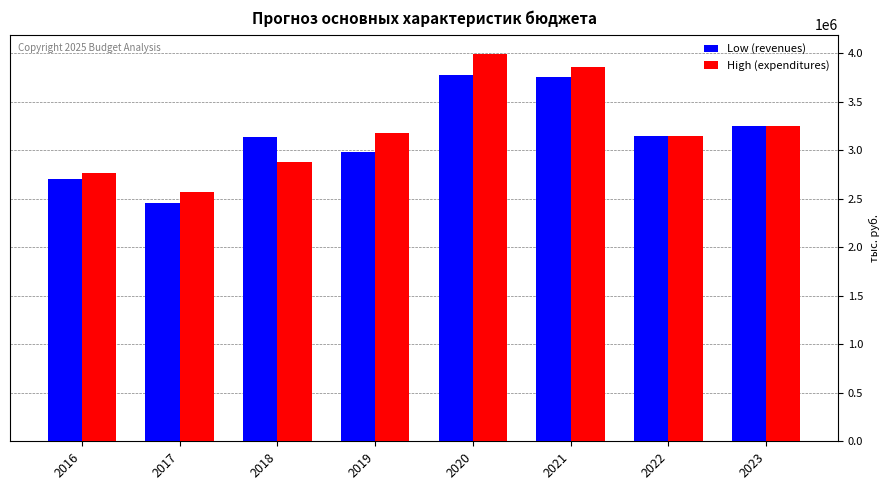

What is the value of the Low (revenues) bar at the 8th from the left?

3248519.6